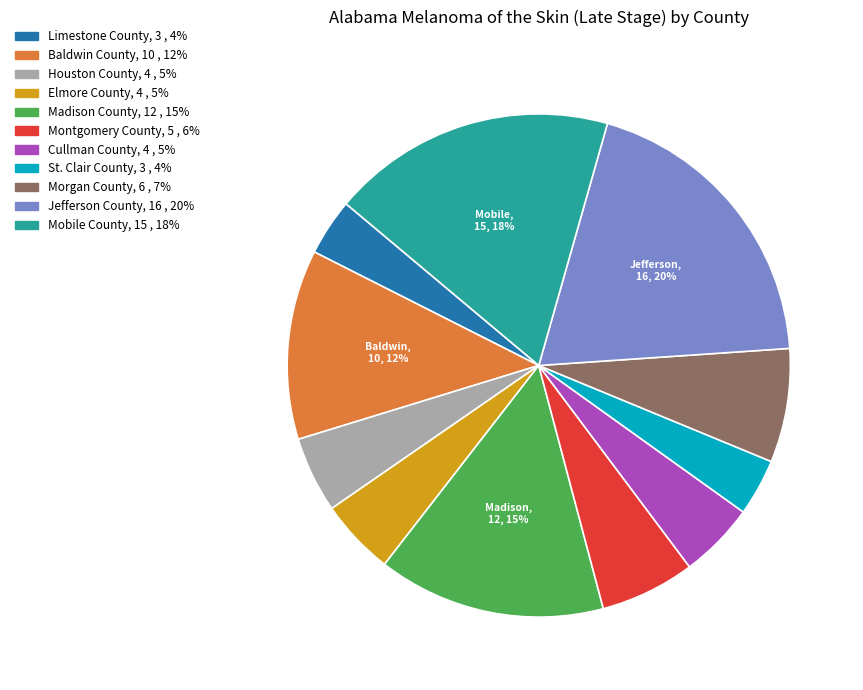

Which has a higher value, Cullman County or Baldwin County?

Baldwin County